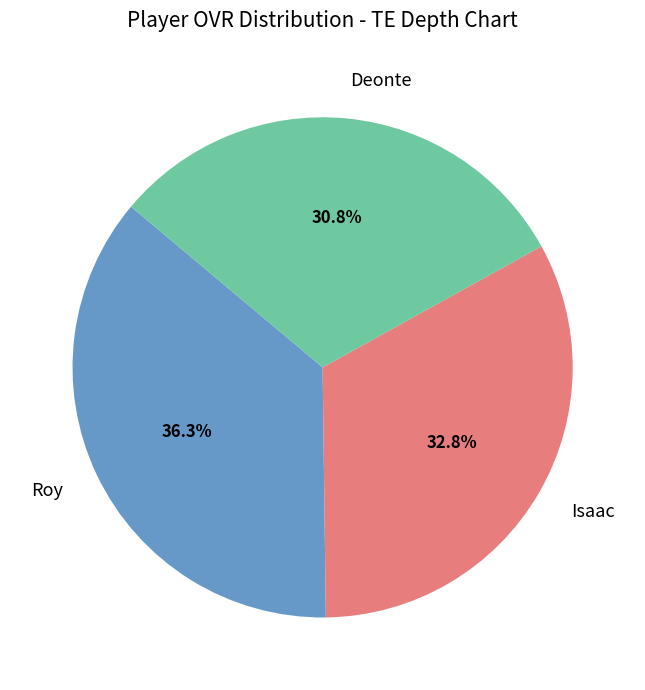

What percentage is the Roy slice, to the nearest percent?

36%